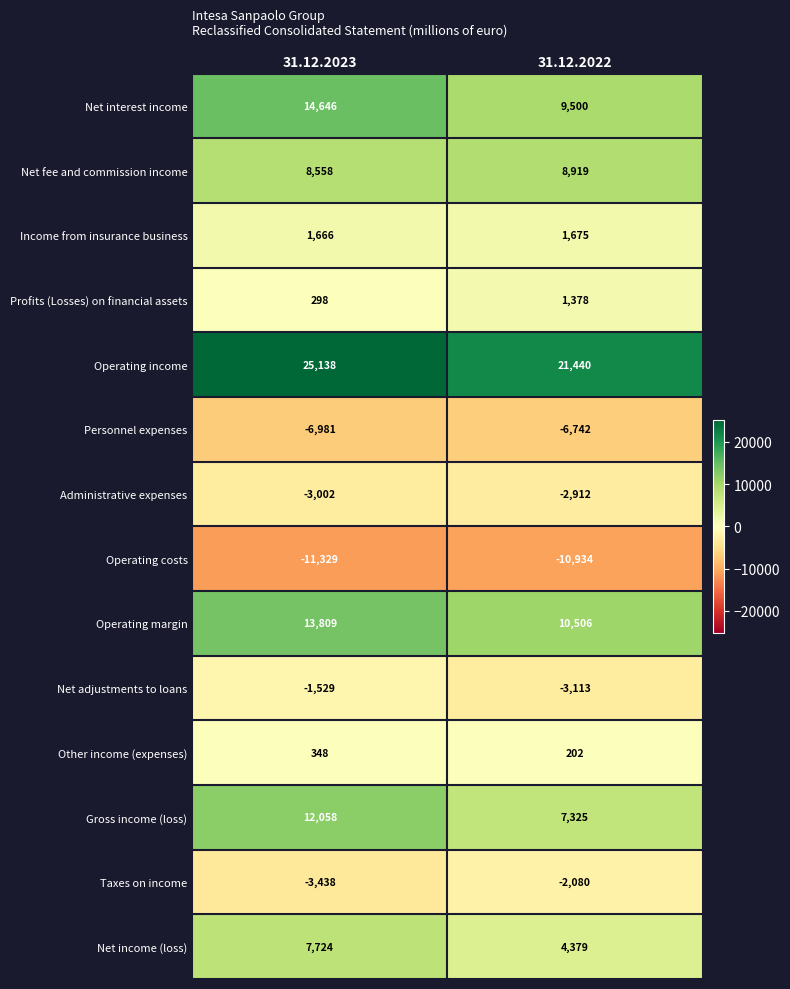

Which series has the widest spread of values?

Net interest income